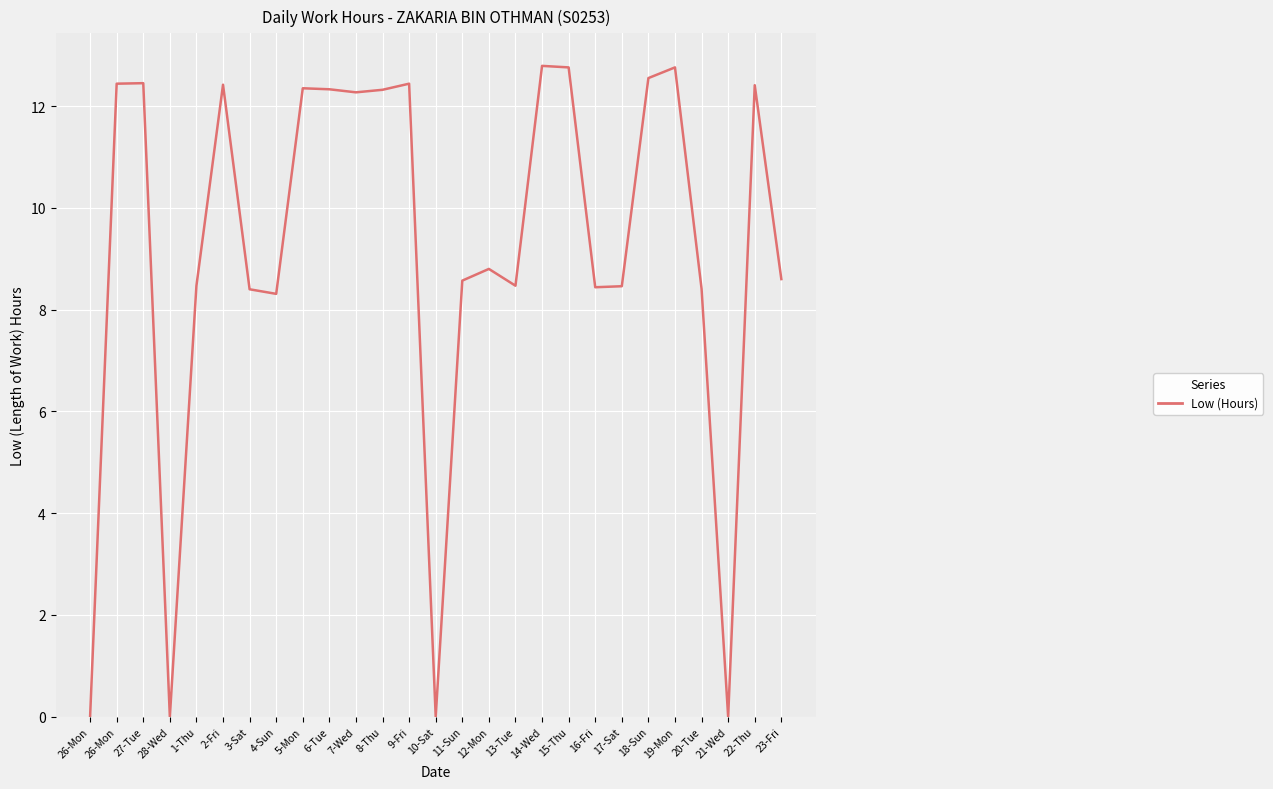

What is the greatest value displayed?

12.8